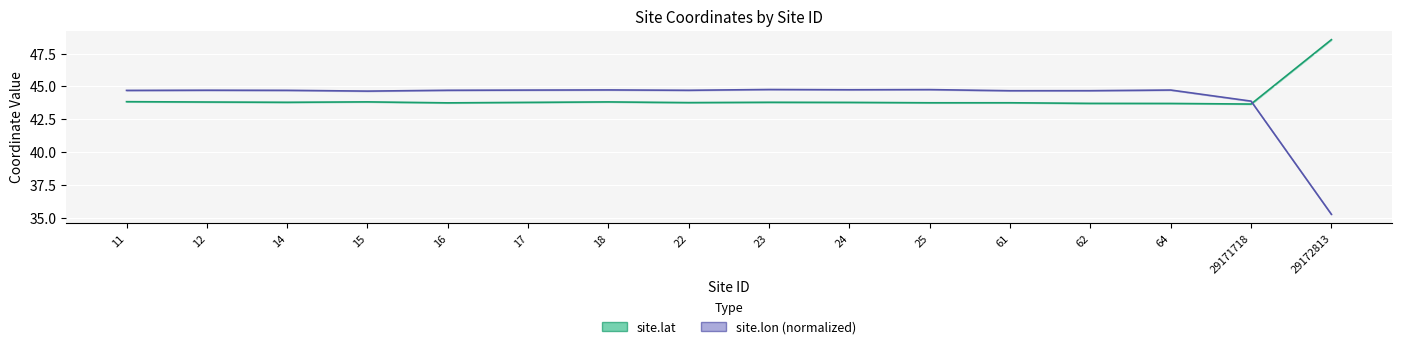

Where is the first local maximum for site.lat?

15